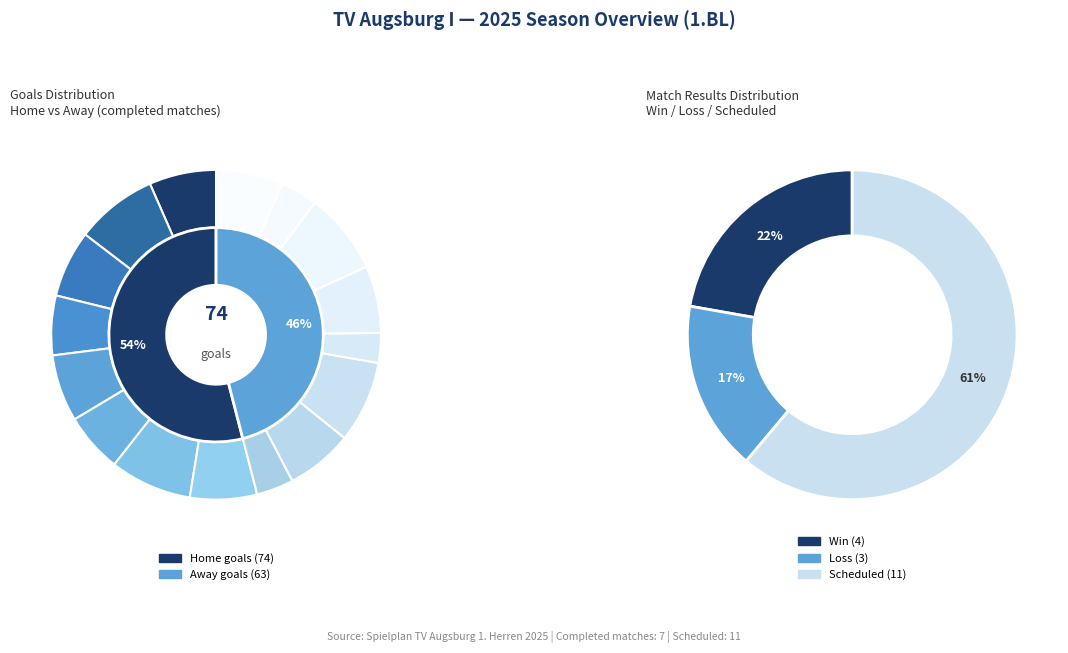

Rank the categories by Home (TV Augsburg I) value from lowest to highest.

3, 5, 0, 2, 4, 7, 1, 6